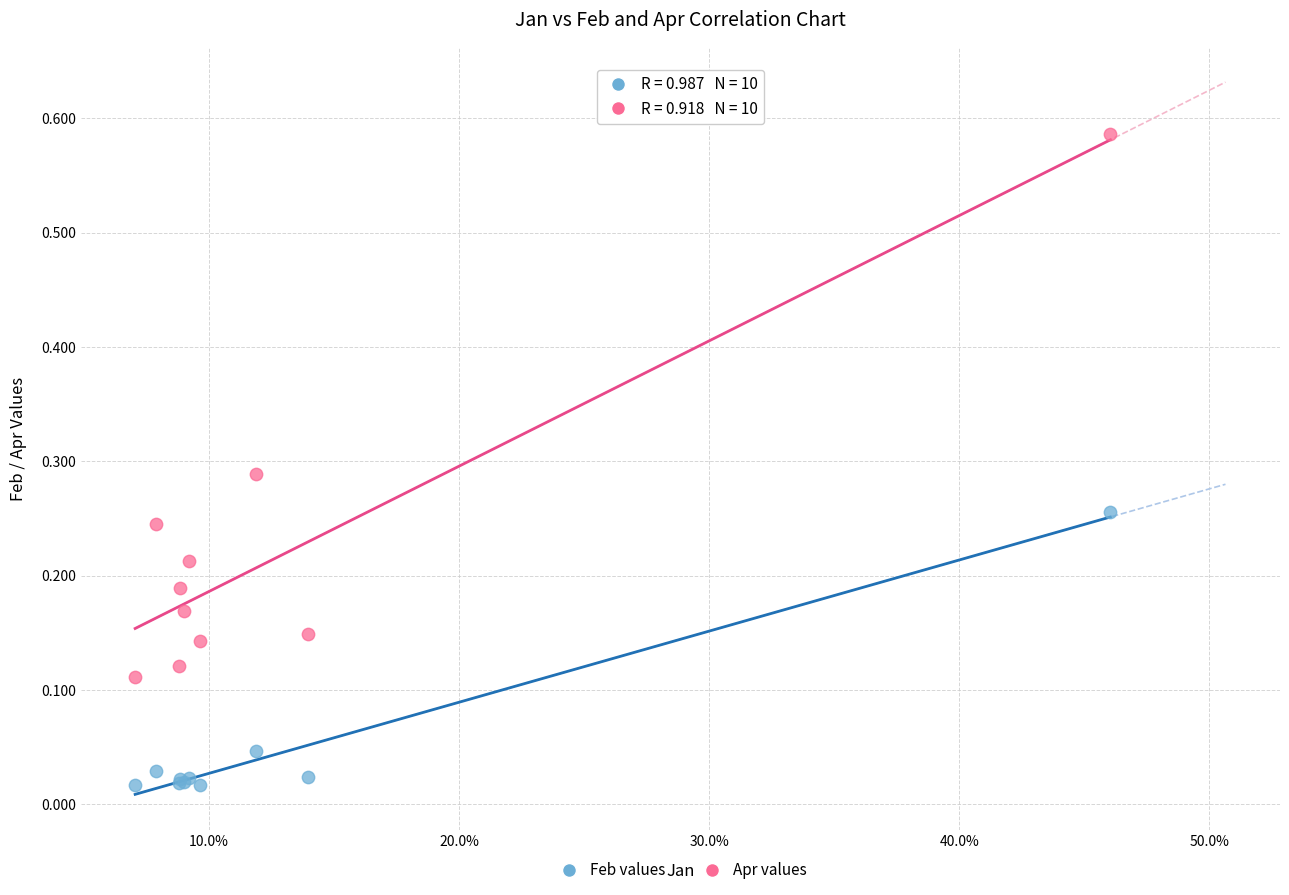

Which series reaches the minimum Y coordinate?

Feb values